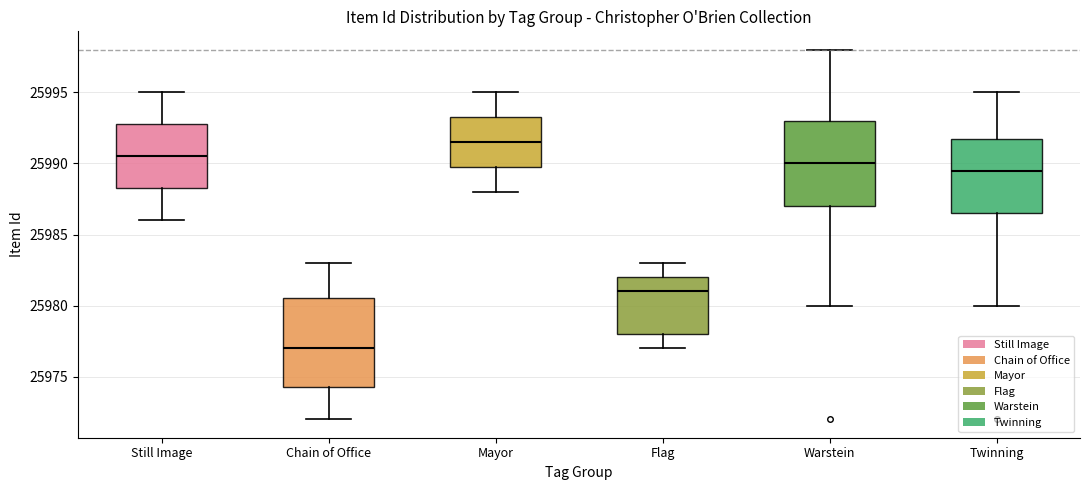

Where does the upper whisker of the box for Mayor end on the y-axis? The values are not printed on the chart, so give them approximately, as read against the axis.

25995.0